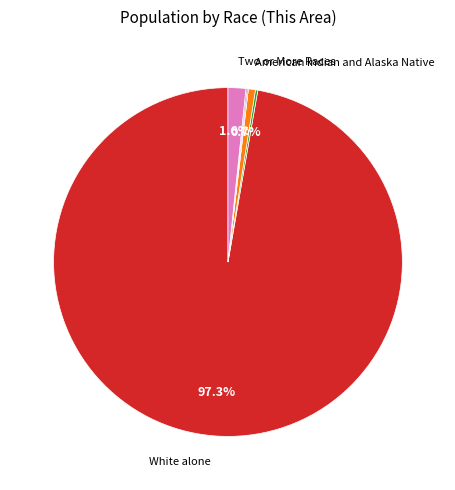

Is there a majority slice in this chart?

Yes